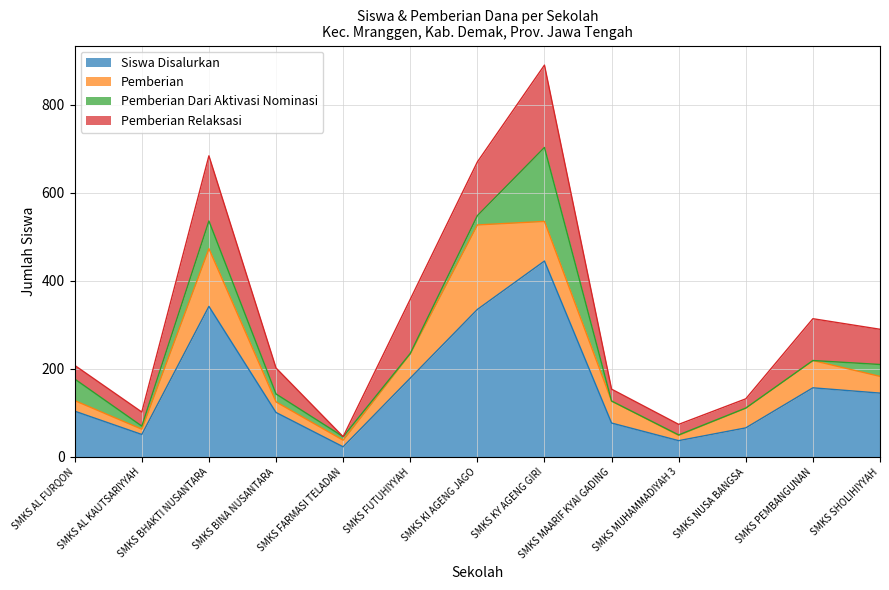

What is the difference between the maximum and minimum values in the Pemberian series?

180